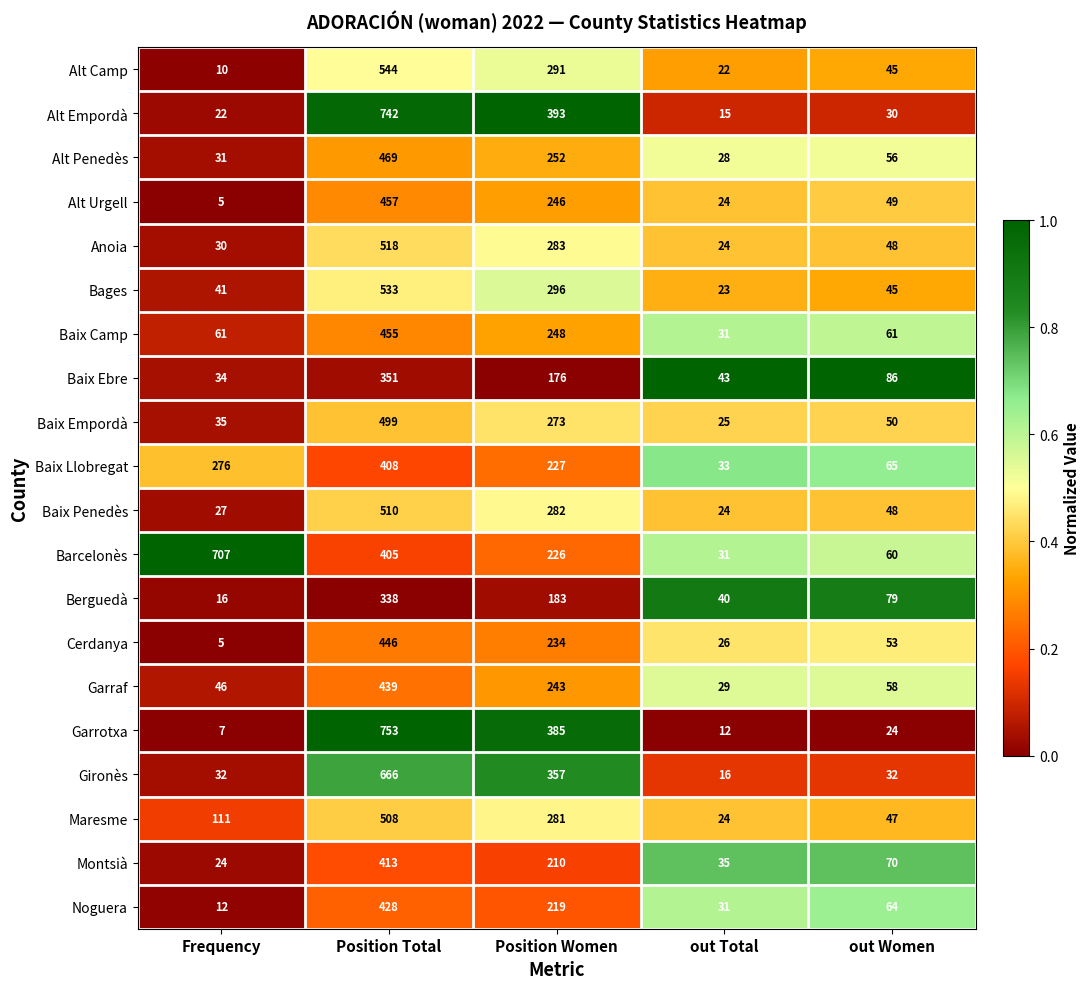

What is the sum of all Montsià values?

752